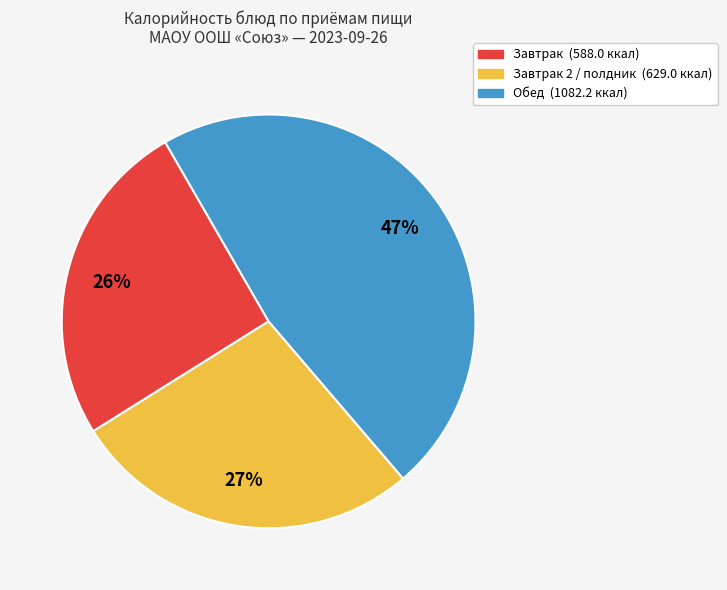

To the nearest percent, what is the average slice percentage?

33%